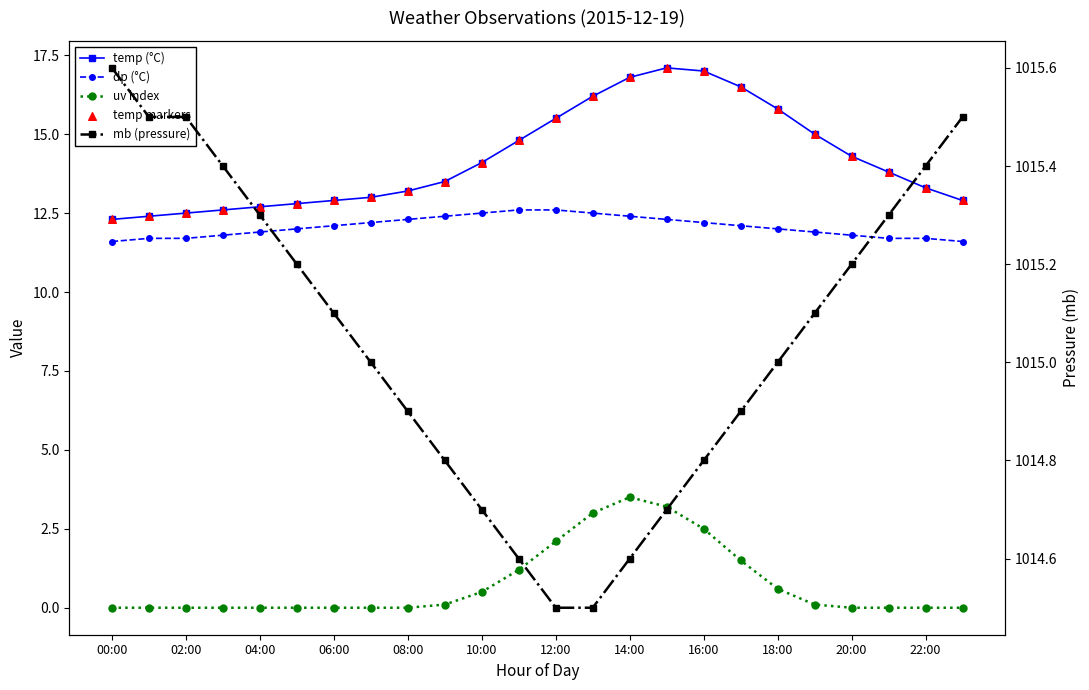

Which series has the largest total across all categories?

mb (pressure)